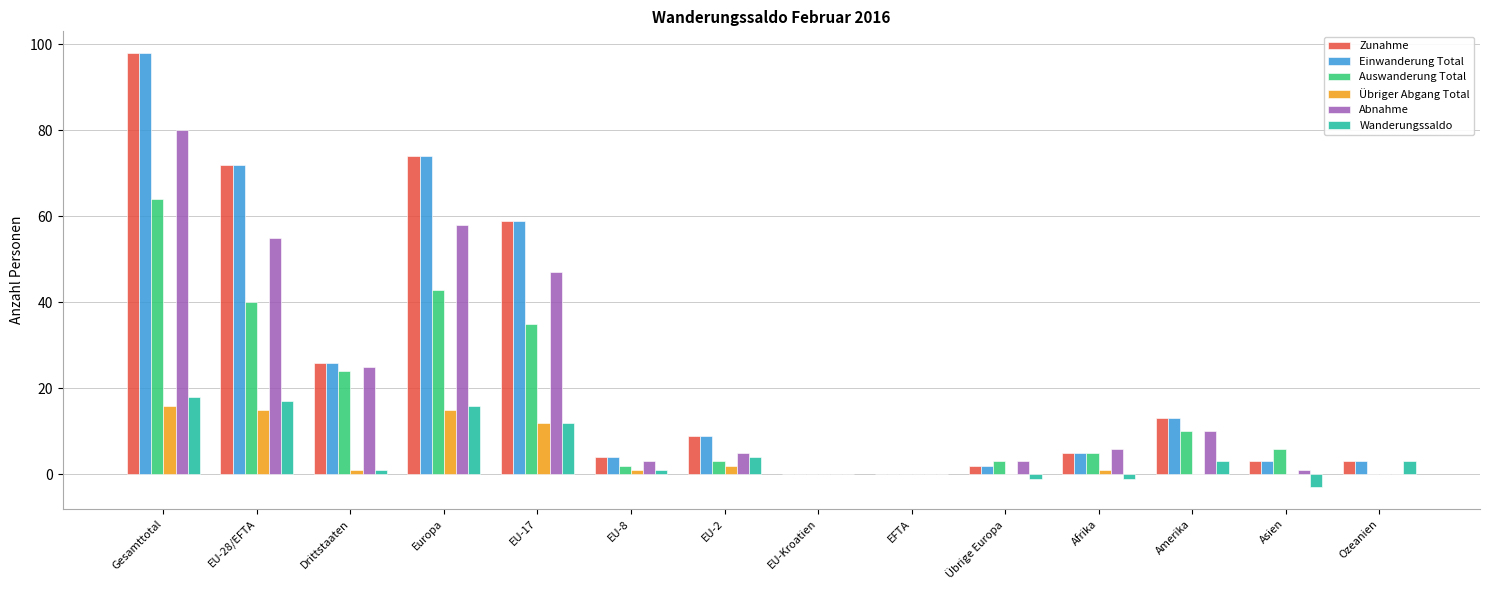

At which category does the chart reach its peak across all series?

Gesamttotal